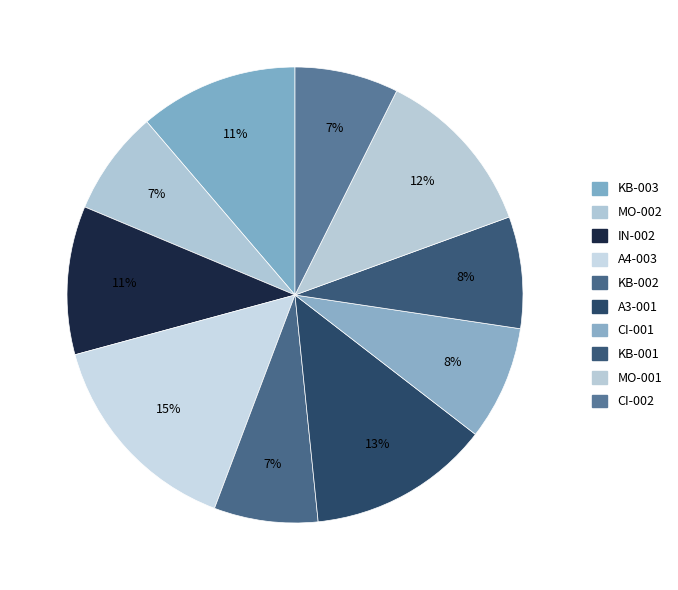

Combined, do A3-001 and MO-001 account for over 50%?

No